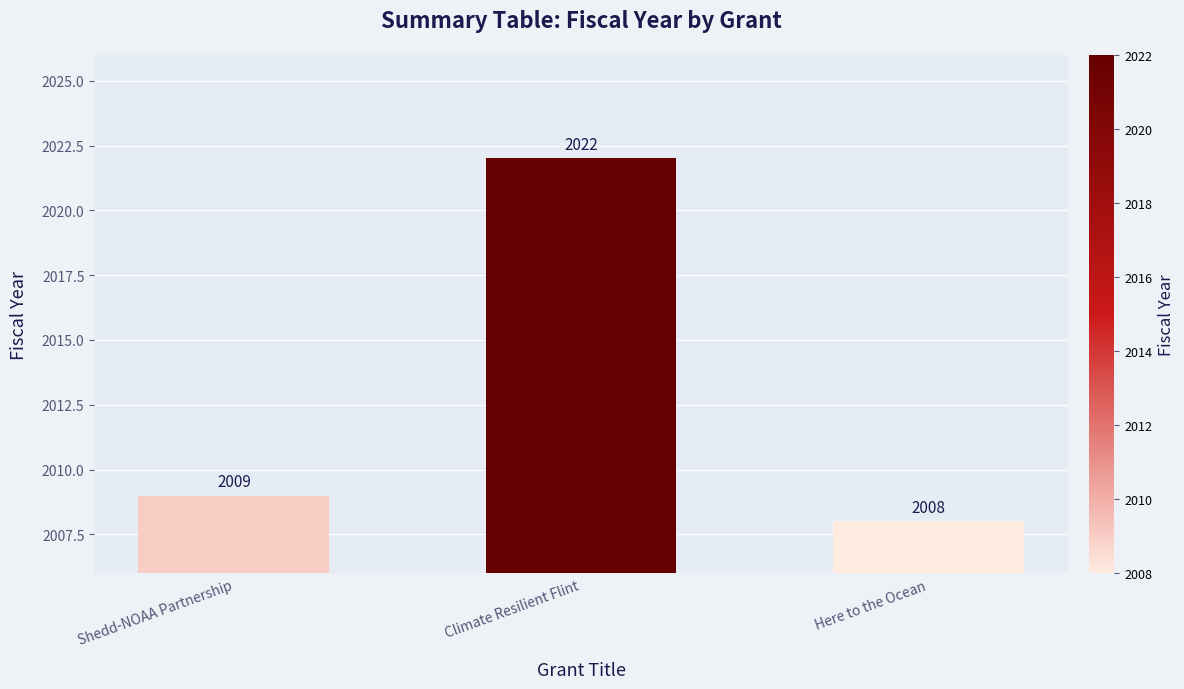

What is the label of the 1st bar from the right?

Here to the Ocean